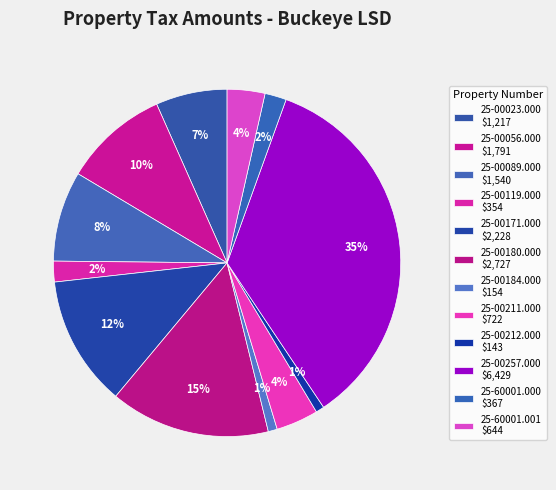

How many slices are in this pie chart?

12